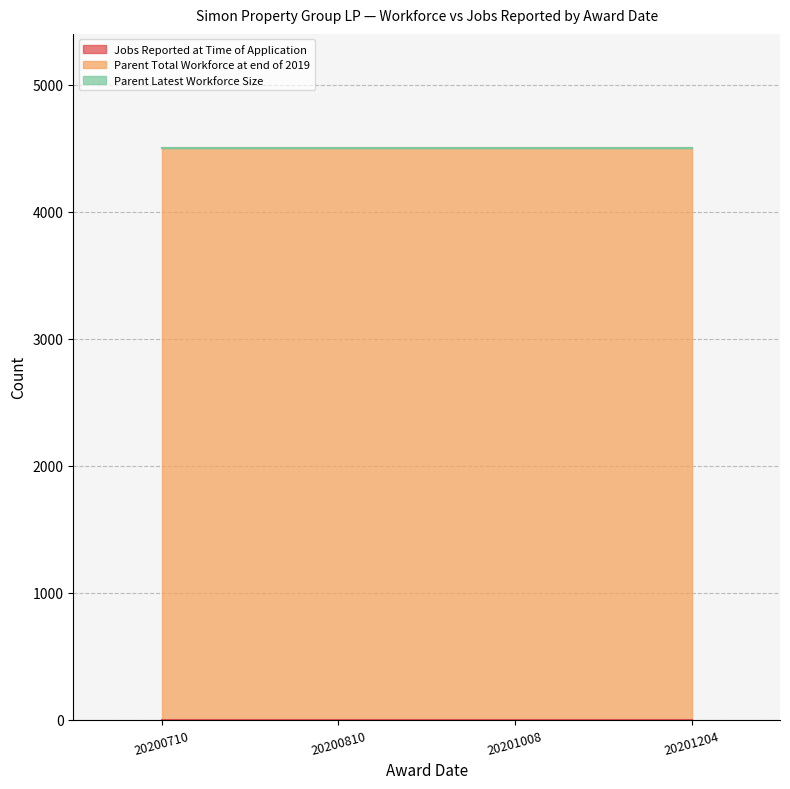

Which label corresponds to the smallest value in the chart?

20200710